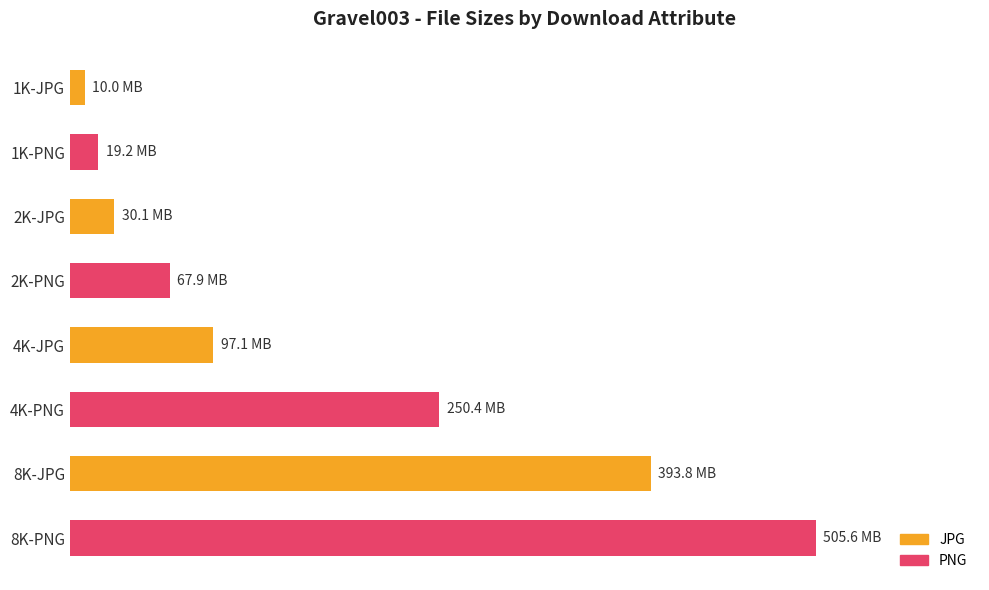

What is the smallest value displayed?

9977827